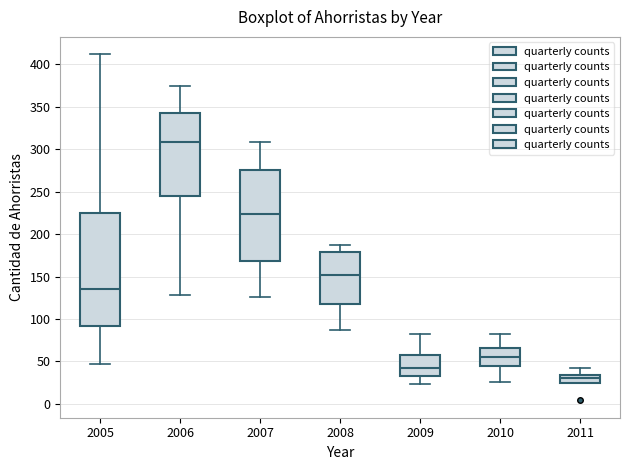

Reading left to right, read every box against the y-axis: the position of its median line, the range the box covers, and the ends of its whiskers. The values are not printed on the chart, so give them approximately, as read against the axis.

2005: median 135, box 90 to 225, whiskers 45 to 410
2006: median 310, box 245 to 345, whiskers 130 to 375
2007: median 225, box 170 to 275, whiskers 125 to 310
2008: median 150, box 120 to 180, whiskers 85 to 185
2009: median 45, box 35 to 55, whiskers 25 to 80
2010: median 55, box 45 to 65, whiskers 25 to 80
2011: median 30, box 25 to 35, whiskers 25 to 40